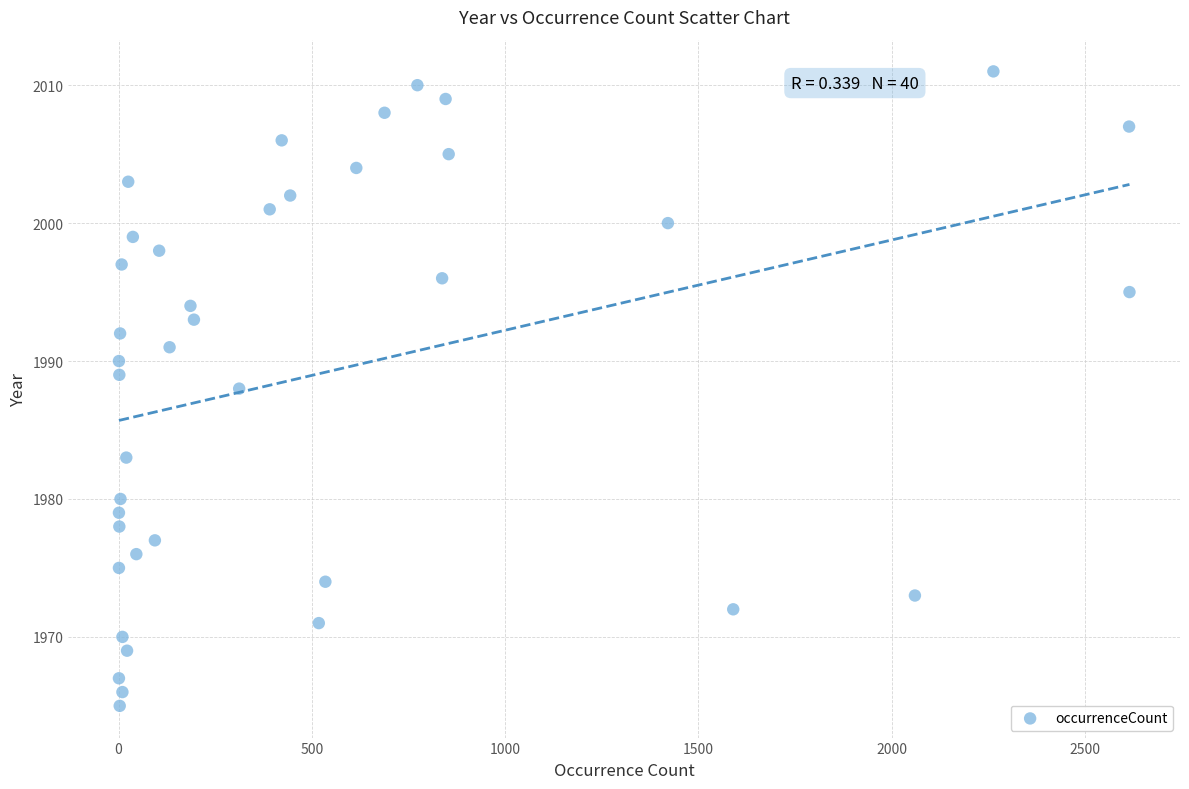

What is the range of Y values (max minus min)?

46